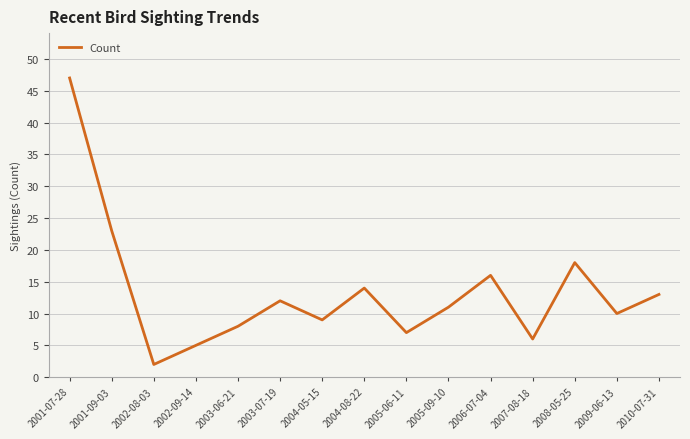

At which category does the data reach its first local valley?

2002-08-03